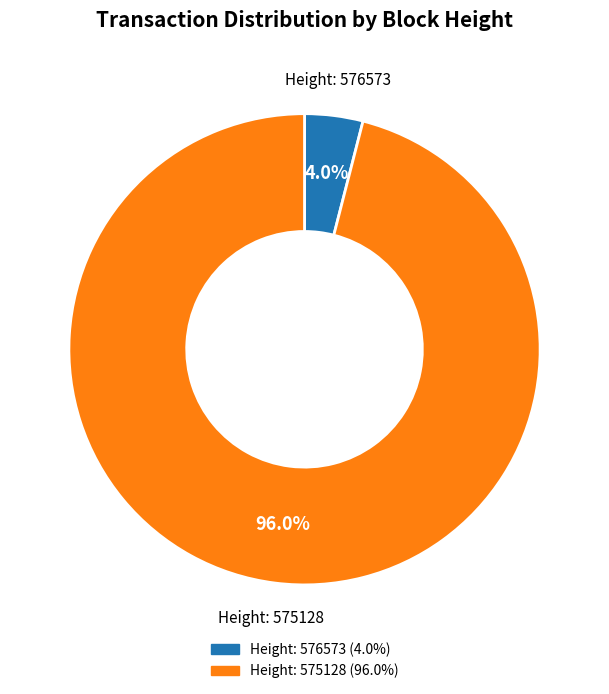

Is there a majority slice in this chart?

Yes